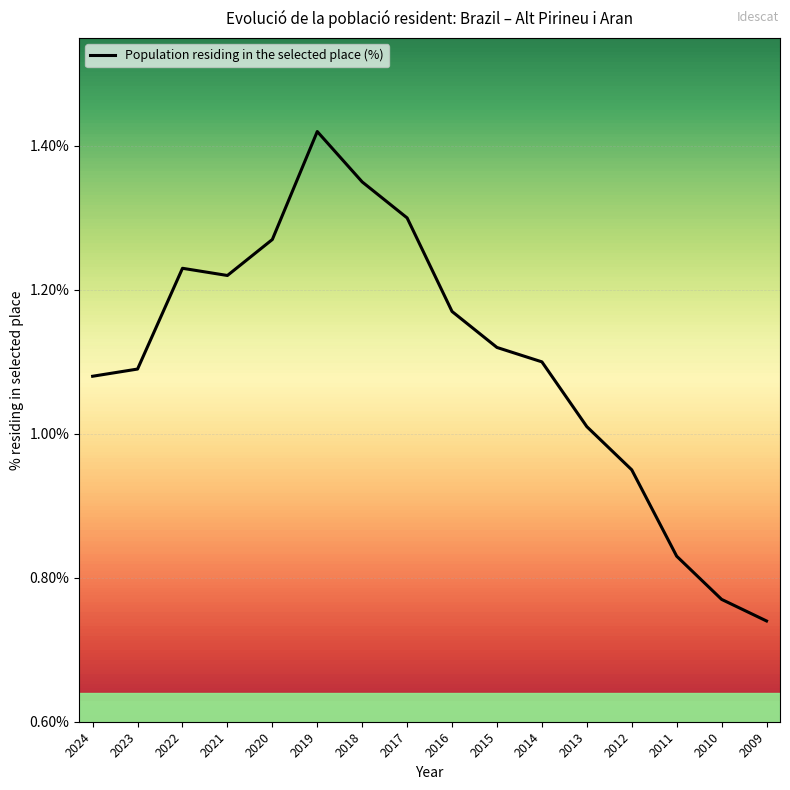

Between 2018 and 2009, which is larger?

2018